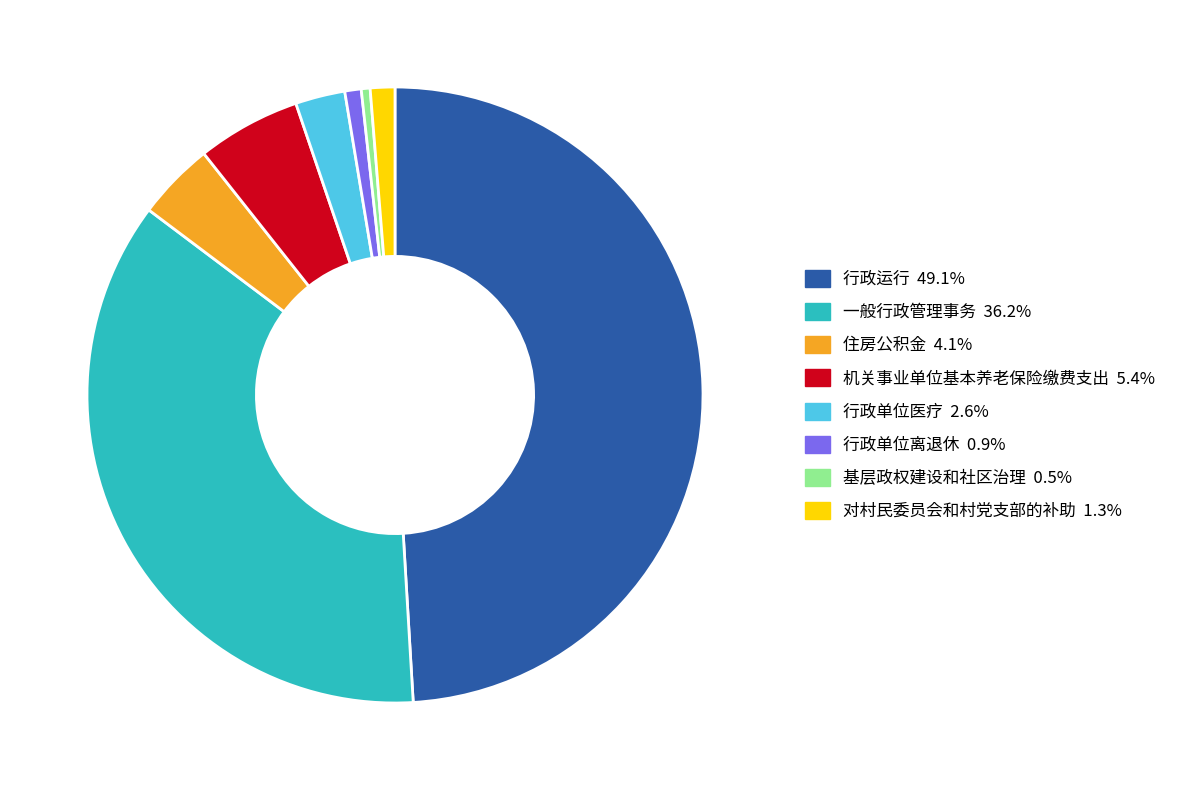

What is the ratio of the value at 一般行政管理事务 36.2% to the value at 基层政权建设和社区治理 0.5%?

78.1